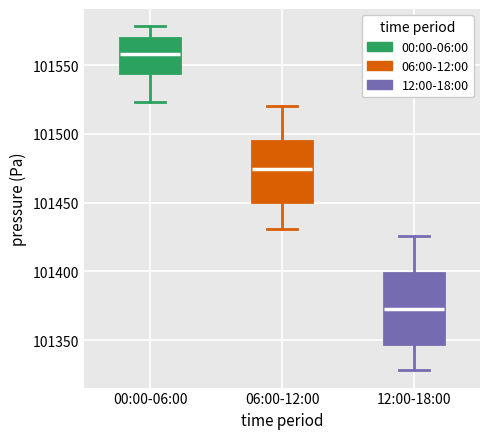

Comparing the boxes themselves (not the whiskers), which one is the tallest?

12:00-18:00